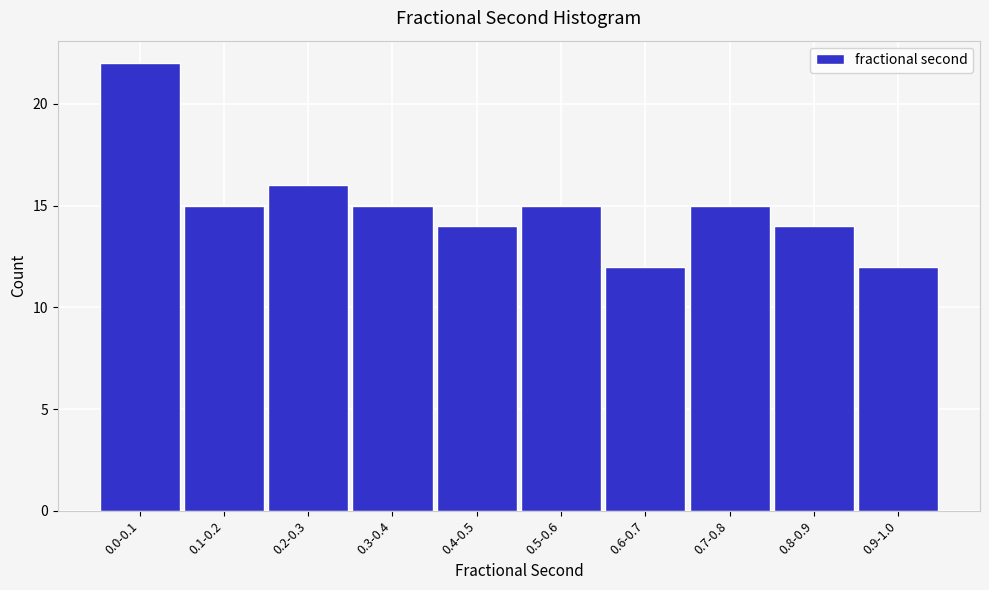

Reading left to right, extract all data points from this chart.

0.0-0.1=22	0.1-0.2=15	0.2-0.3=16	0.3-0.4=15	0.4-0.5=14	0.5-0.6=15	0.6-0.7=12	0.7-0.8=15	0.8-0.9=14	0.9-1.0=12